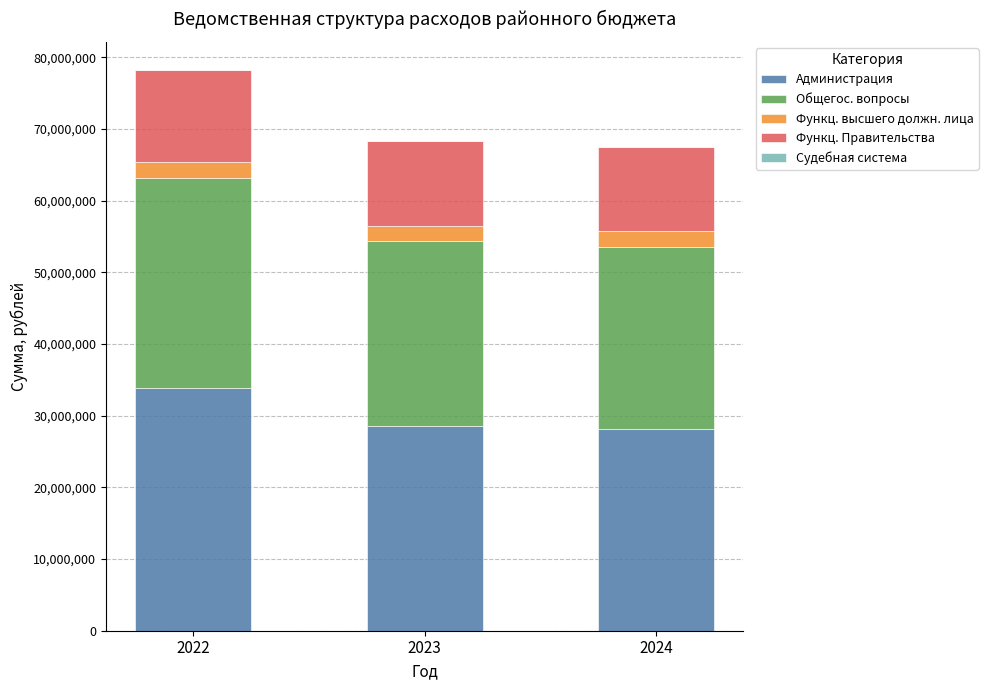

Does the chart contain stacked bars?

Yes